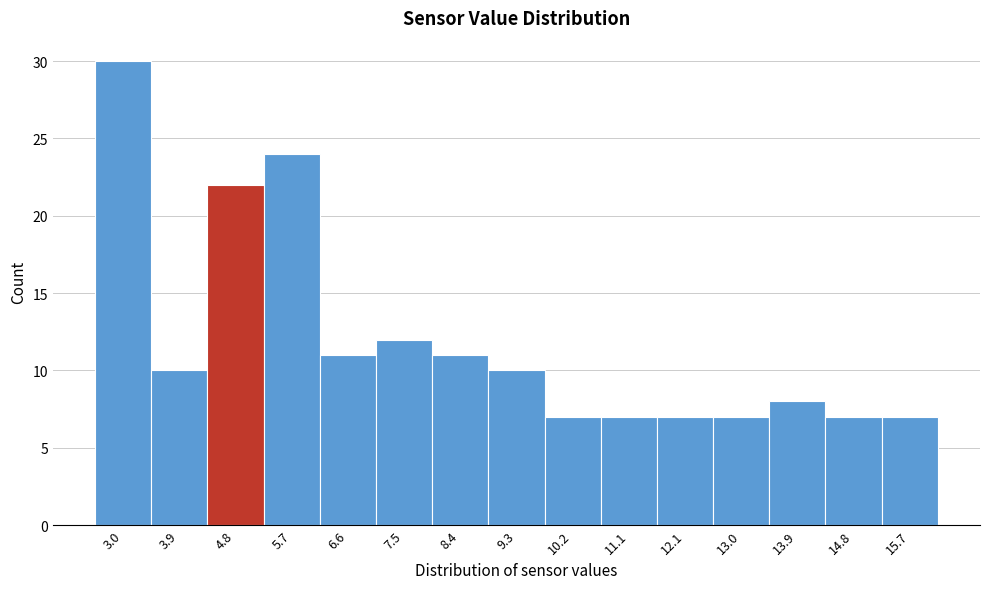

Reading left to right, what are all the values shown in this chart?

30	10	22	24	11	12	11	10	7	7	7	7	8	7	7